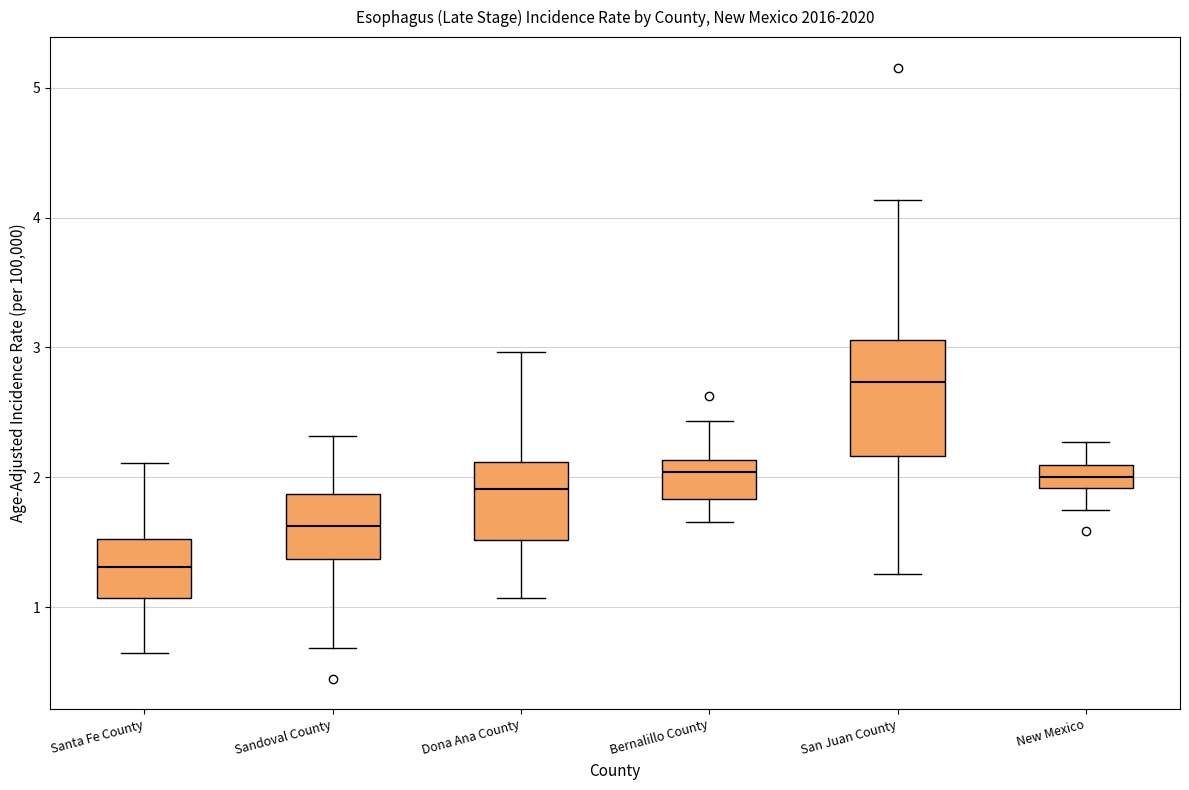

Where is the upper edge of the box for San Juan County on the y-axis? The values are not printed on the chart, so give them approximately, as read against the axis.

3.1